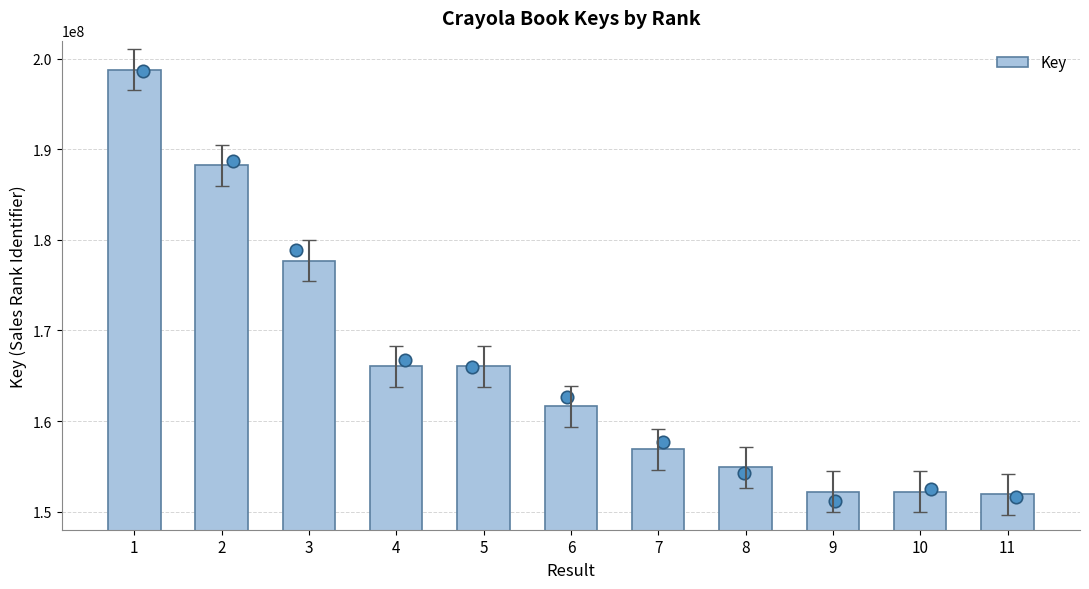

What is the change in value from 5 to 6?

-4448653